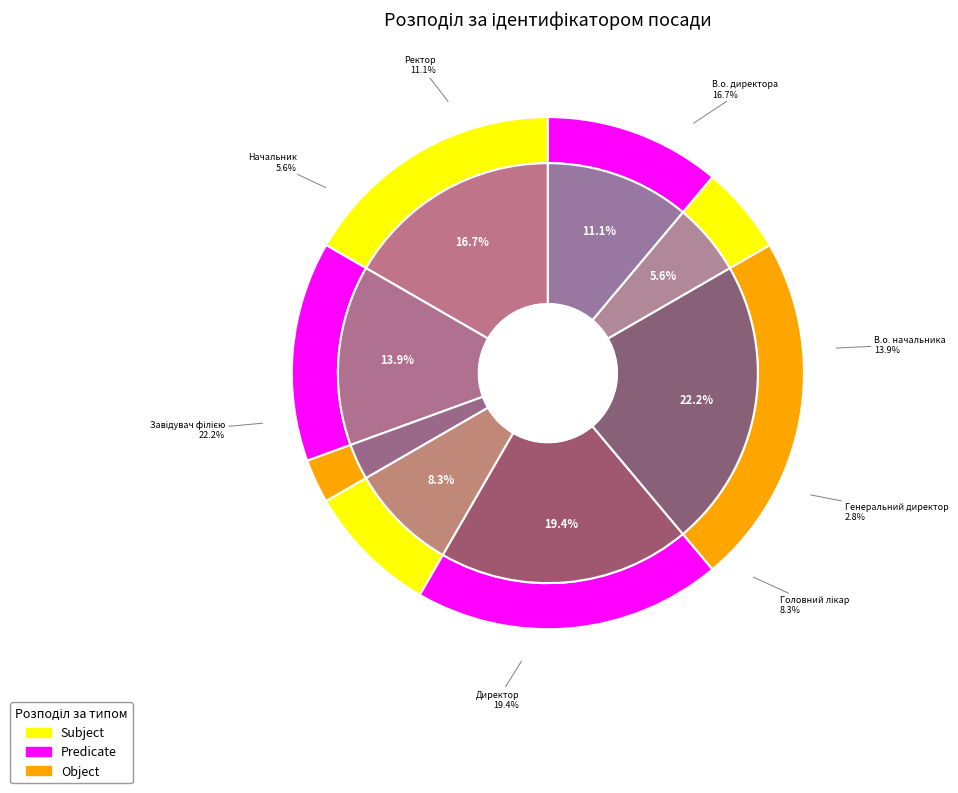

Which category has the smallest portion of the pie?

Генеральний директор